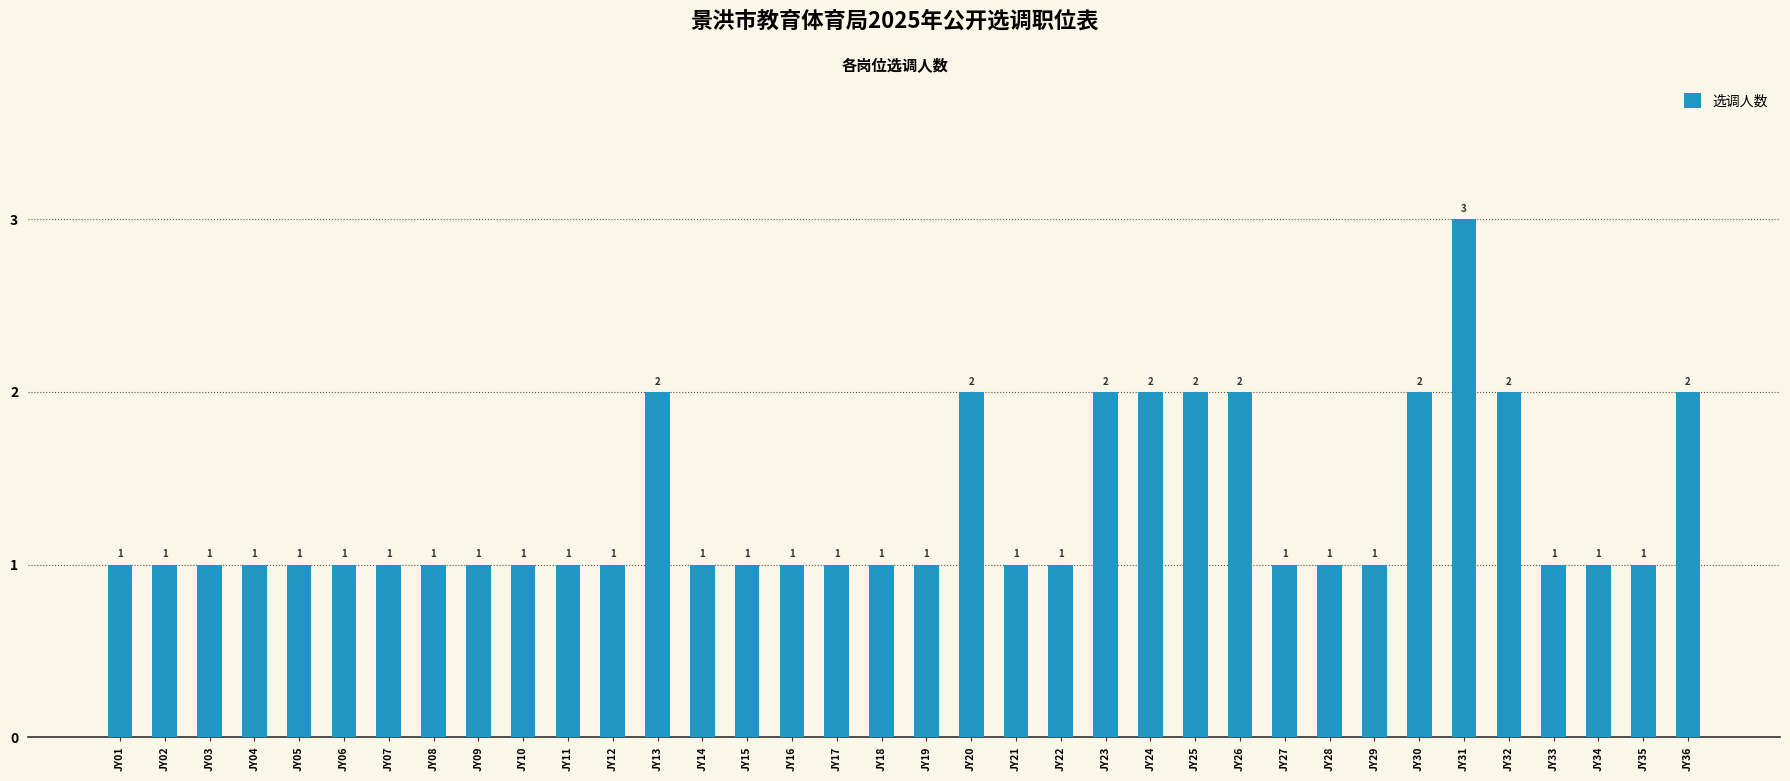

What is the difference between the maximum and minimum values?

2